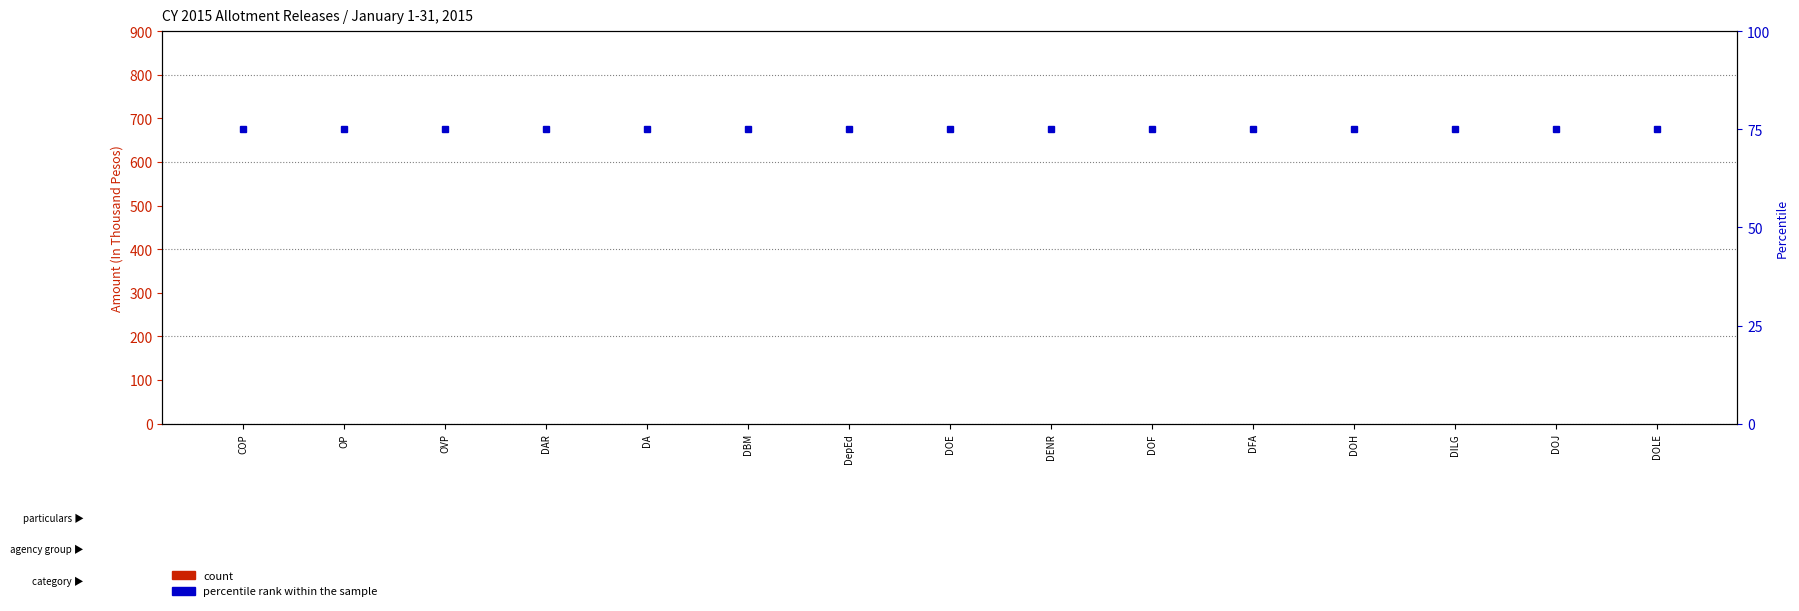

What is the label of the 14th bar from the right?

OP